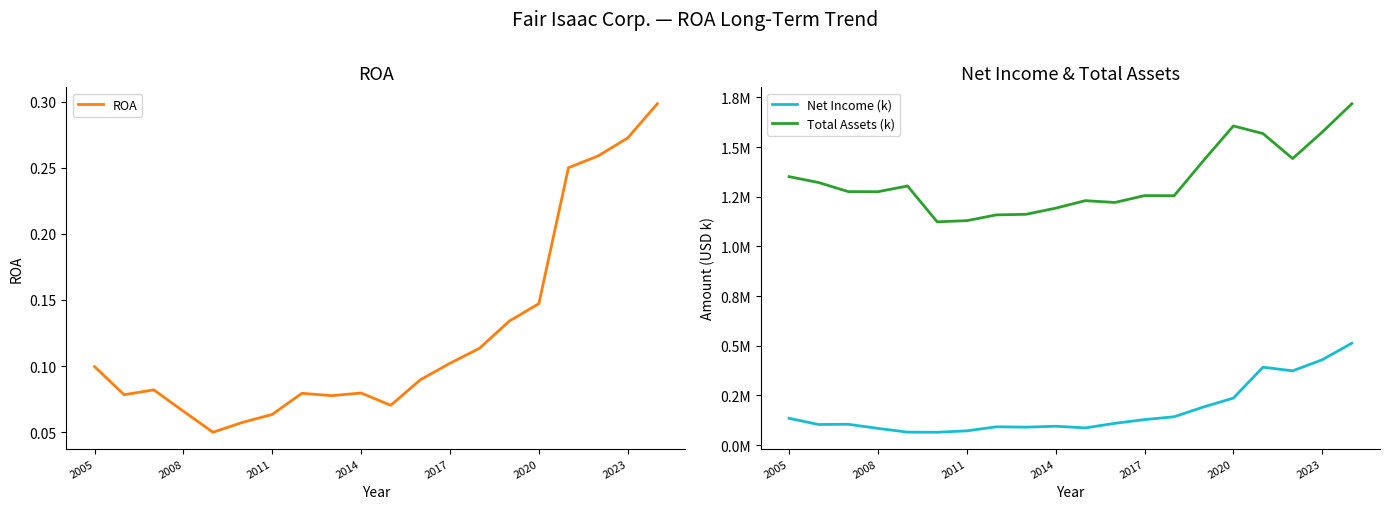

True or false: ROA and Total Assets (k) intersect in this chart.

False